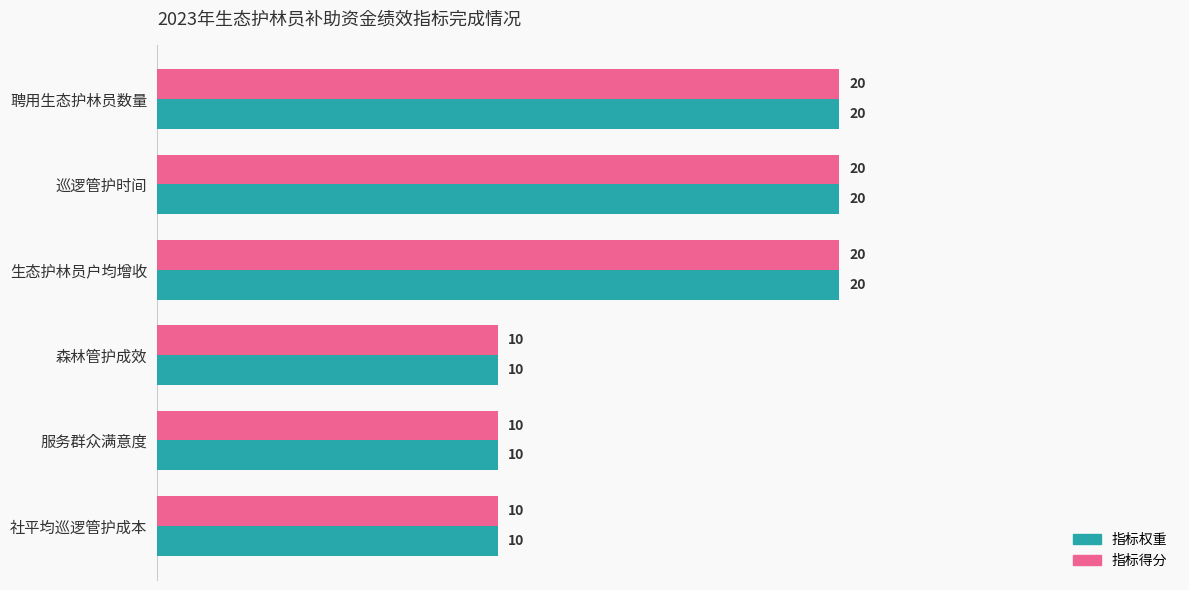

True or false: 指标权重 has a value of 5 at 社平均巡逻管护成本.

False